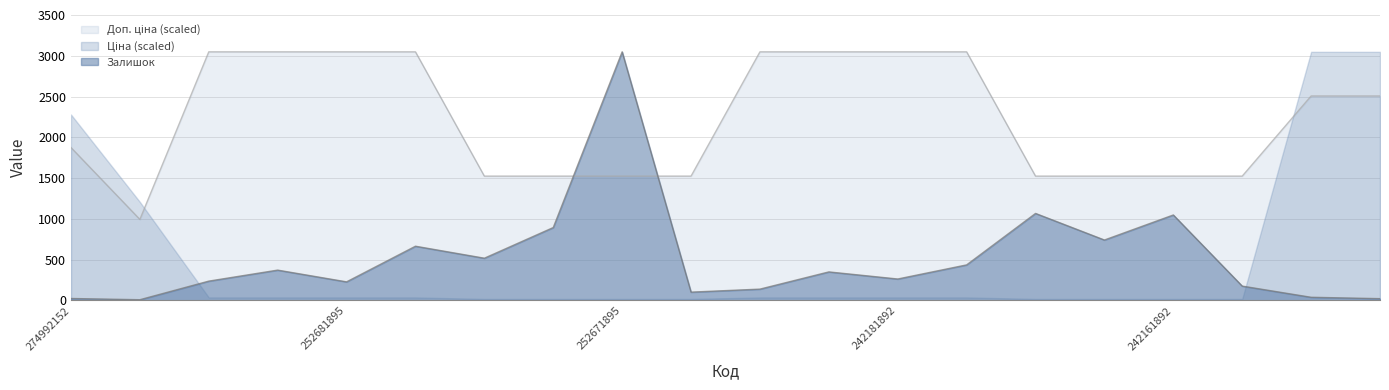

Which series changed the most between 252681899 and 242162004?

Доп. ціна